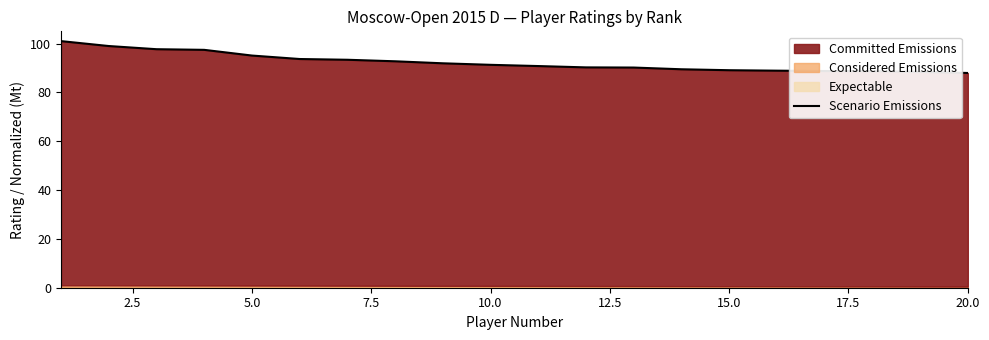

What is the average value?

92.3